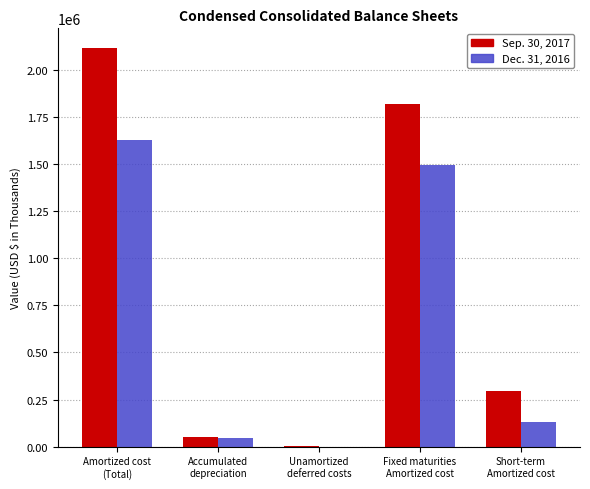

The Dec. 31, 2016 series shows 1629538 at Amortized cost
(Total). True or false?

True